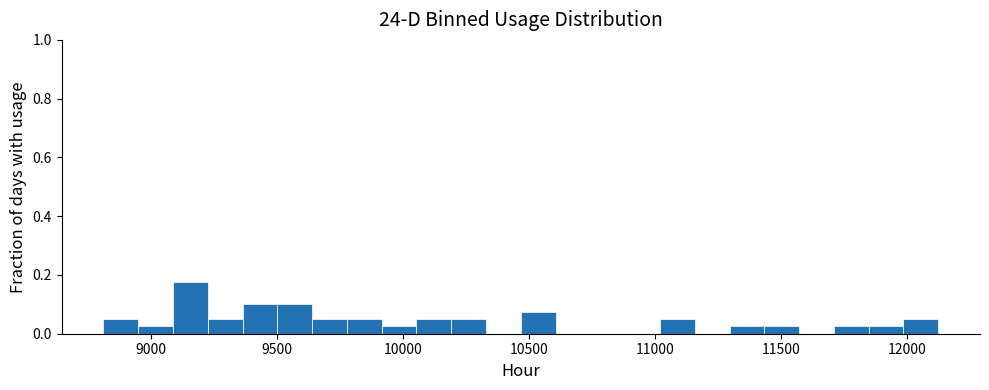

Read against the x-axis, roughly where is the centre of the tallest bar?

9150